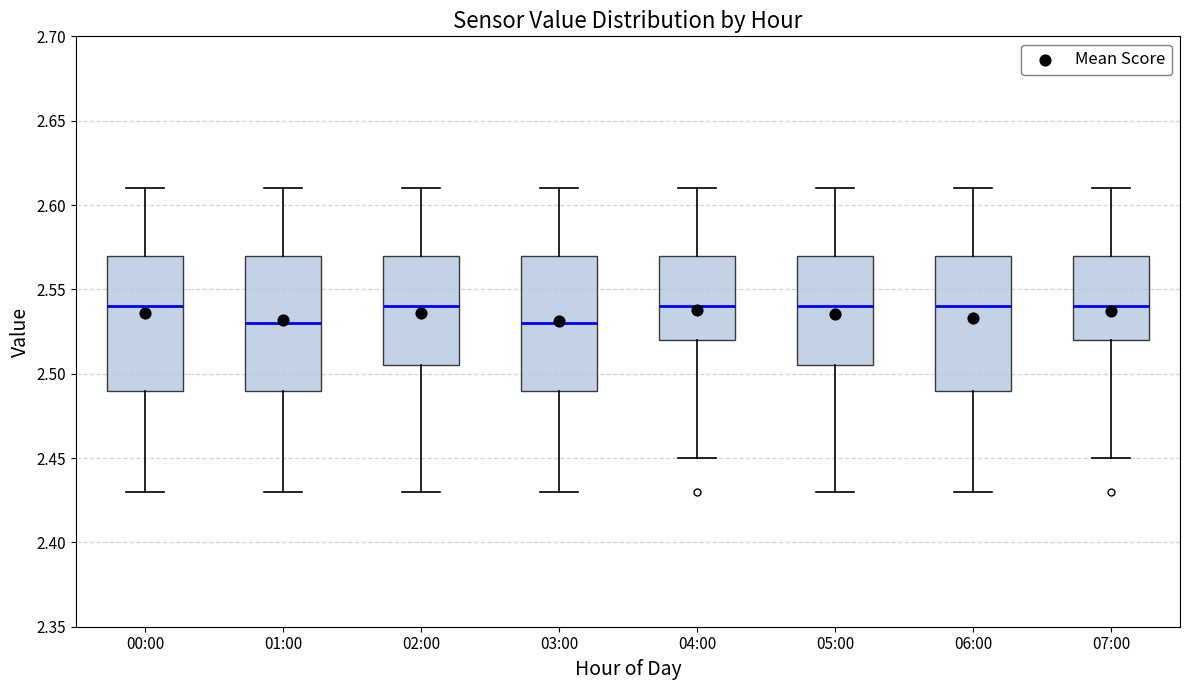

Reading left to right, read every box against the y-axis: the position of its median line, the range the box covers, and the ends of its whiskers. The values are not printed on the chart, so give them approximately, as read against the axis.

00:00: median 2.540, box 2.490 to 2.570, whiskers 2.430 to 2.610
01:00: median 2.530, box 2.490 to 2.570, whiskers 2.430 to 2.610
02:00: median 2.540, box 2.505 to 2.570, whiskers 2.430 to 2.610
03:00: median 2.530, box 2.490 to 2.570, whiskers 2.430 to 2.610
04:00: median 2.540, box 2.520 to 2.570, whiskers 2.450 to 2.610
05:00: median 2.540, box 2.505 to 2.570, whiskers 2.430 to 2.610
06:00: median 2.540, box 2.490 to 2.570, whiskers 2.430 to 2.610
07:00: median 2.540, box 2.520 to 2.570, whiskers 2.450 to 2.610